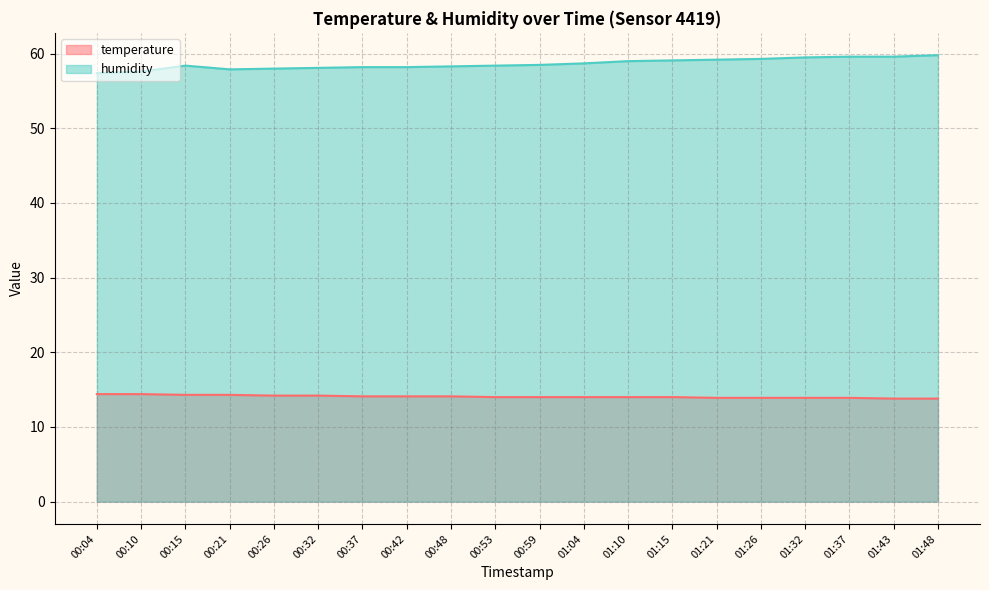

In humidity, how many points are higher than both neighbors (excluding endpoints)?

1